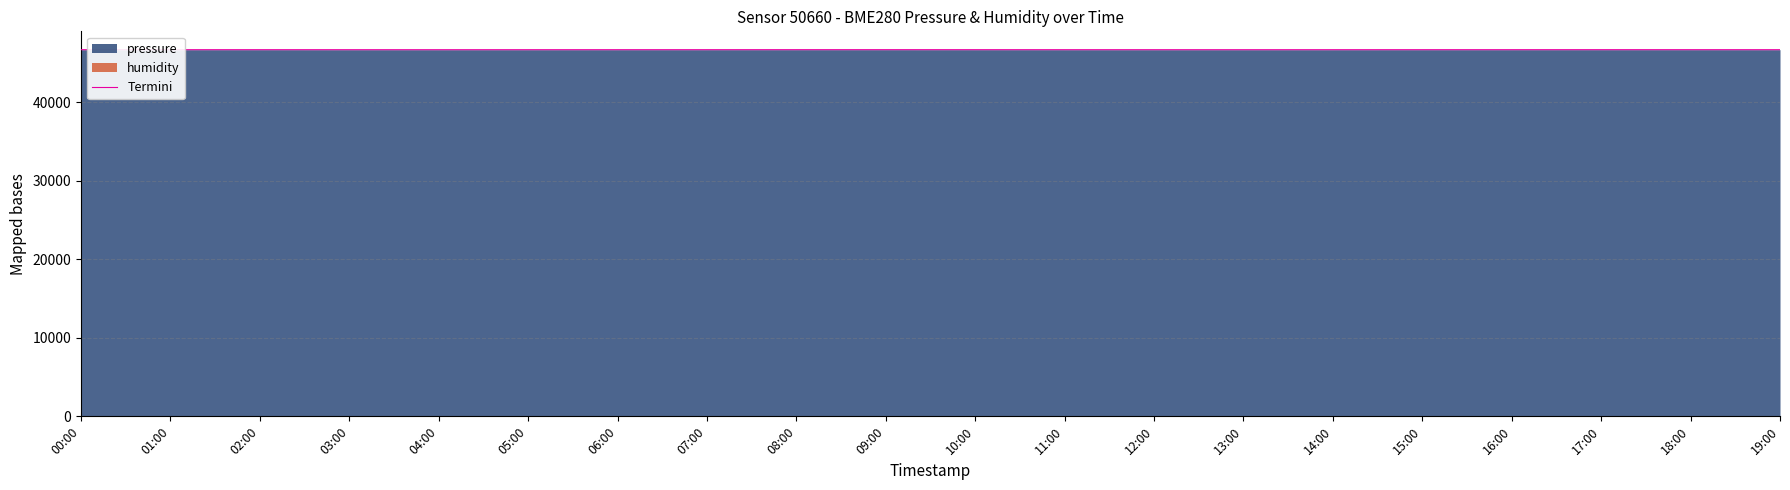

What is the smallest value displayed?

46667.4